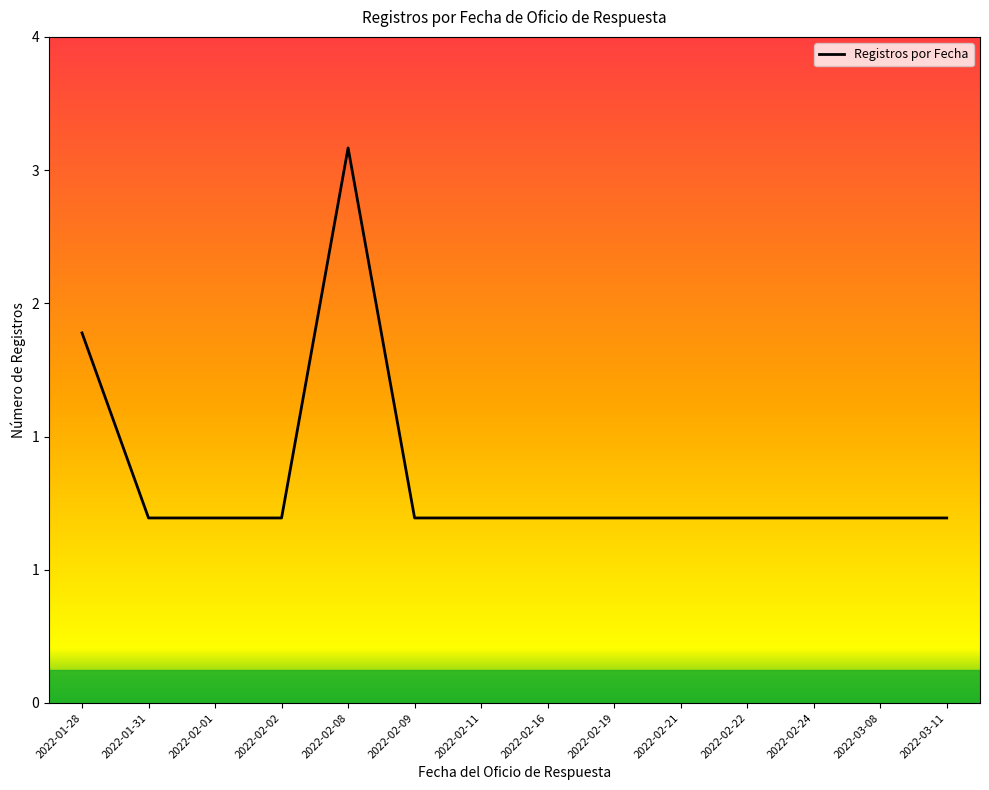

Rank the categories by value from lowest to highest.

2022-01-31, 2022-02-01, 2022-02-02, 2022-02-09, 2022-02-11, 2022-02-16, 2022-02-19, 2022-02-21, 2022-02-22, 2022-02-24, 2022-03-08, 2022-03-11, 2022-01-28, 2022-02-08